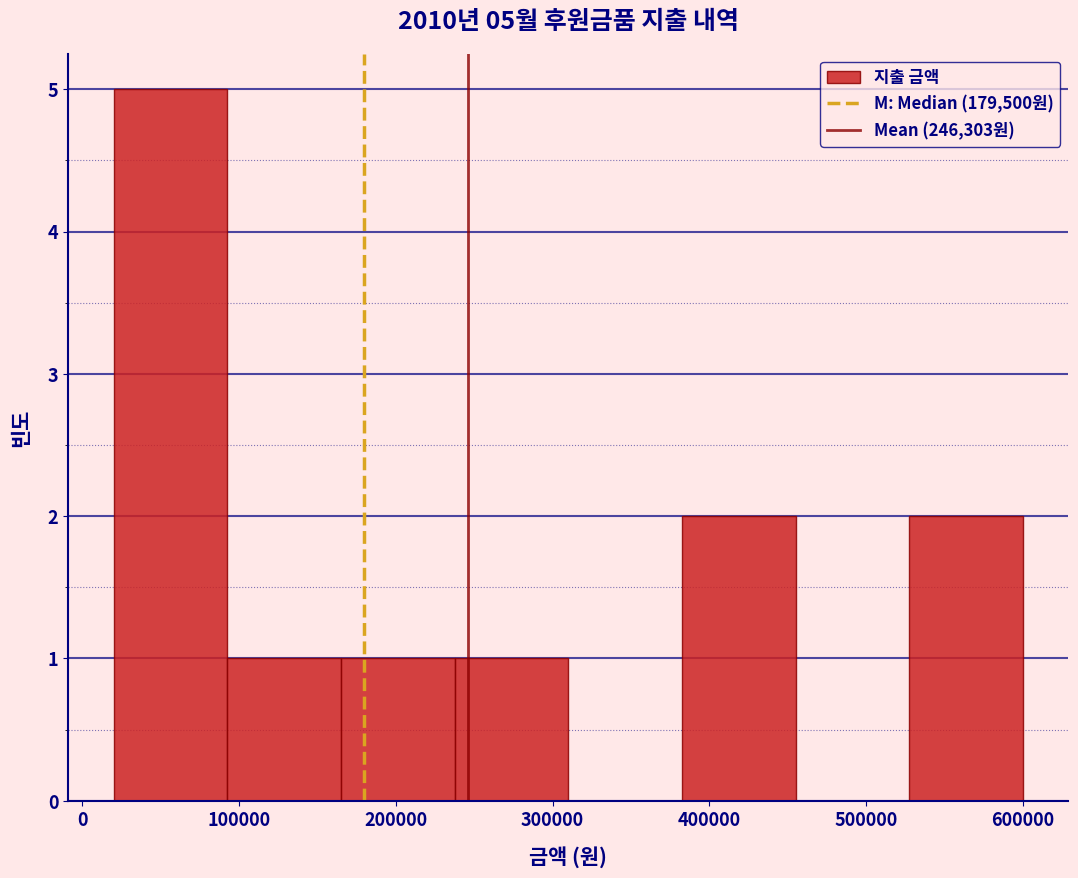

Over which range of the x-axis is the bar tallest?

20000 to 90000